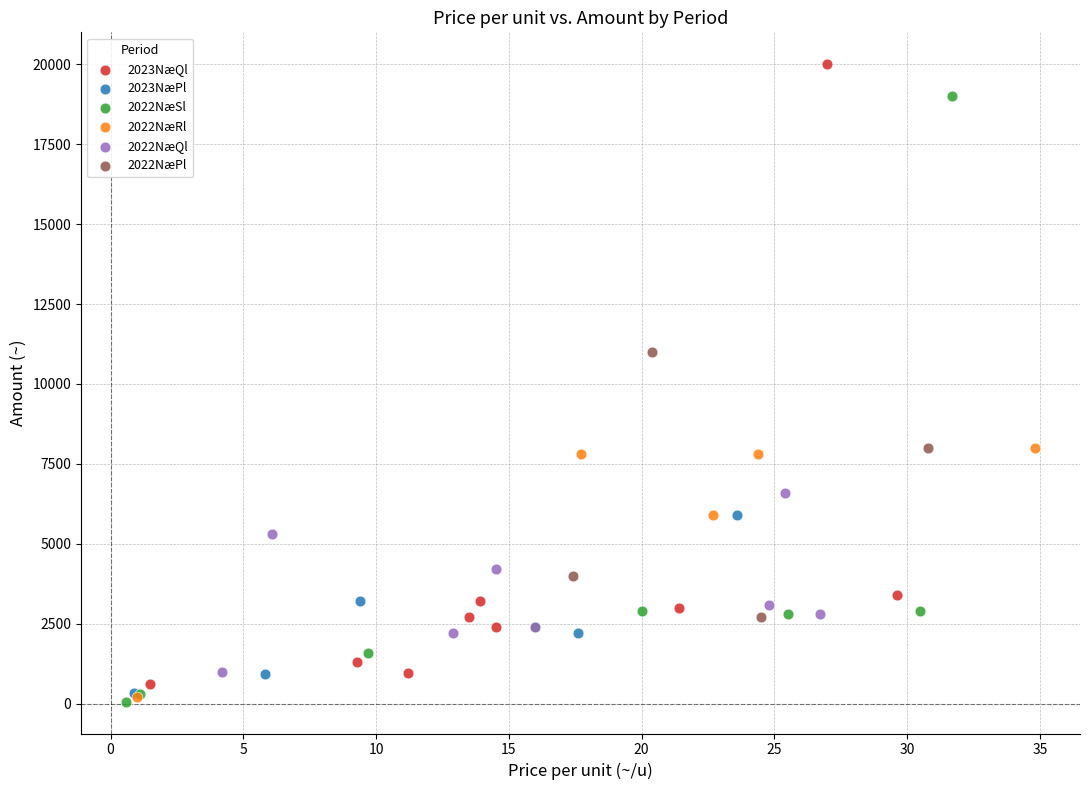

Which series contains the highest Y value?

2023NæQl